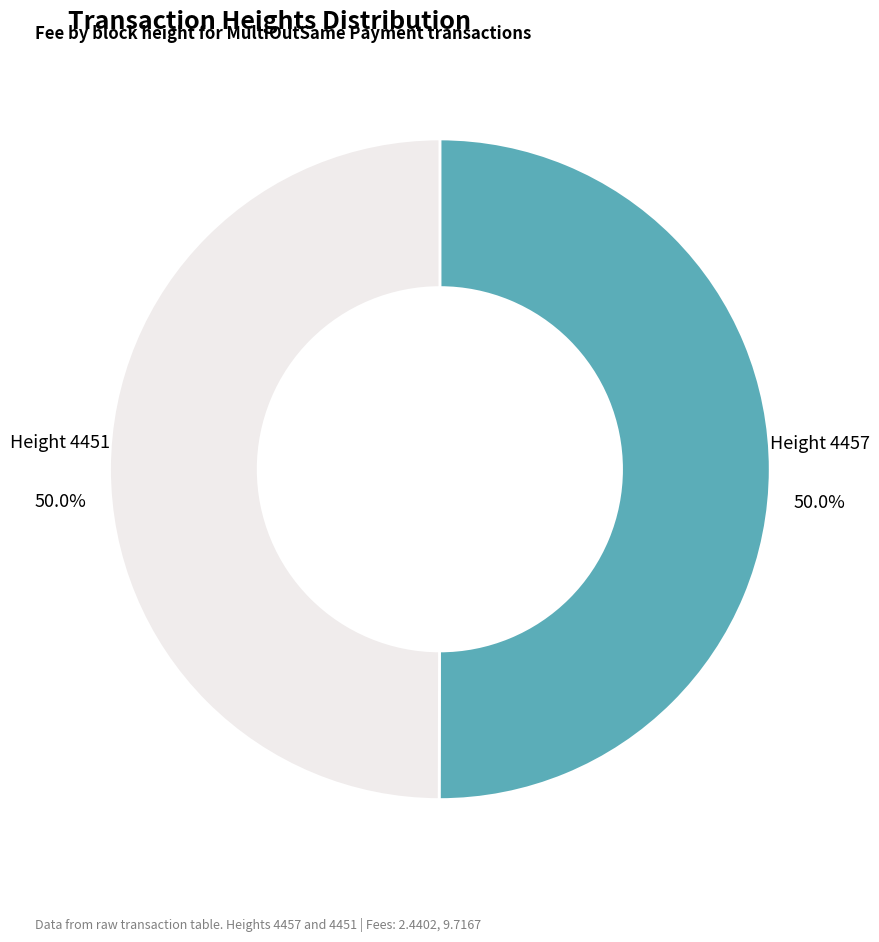

To the nearest percent, what is the average slice percentage?

50%